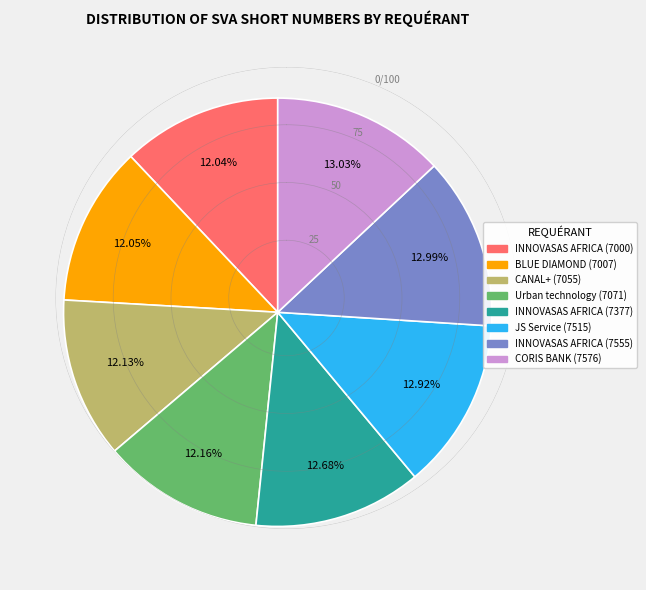

To the nearest percent, what is the average slice percentage?

12%